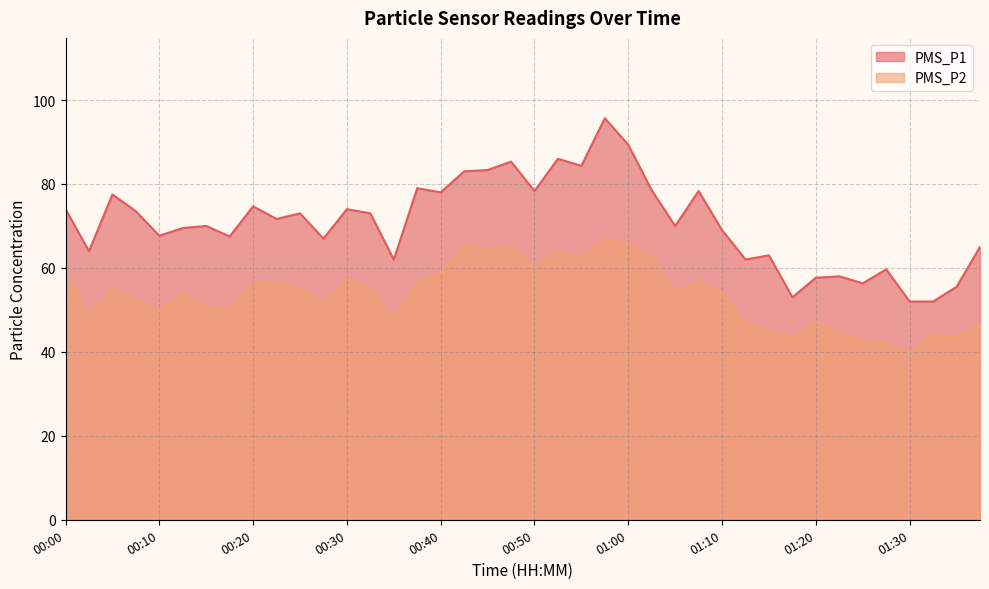

True or false: PMS_P2 has a value of 14.9 at 00:52.

False